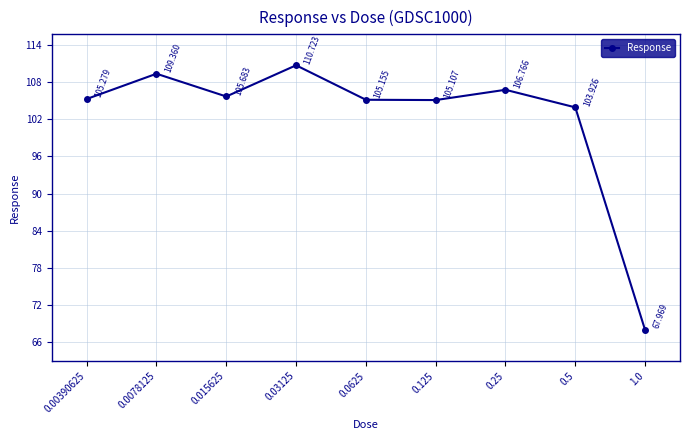

What is the value of the 9th point from the left?

68.0